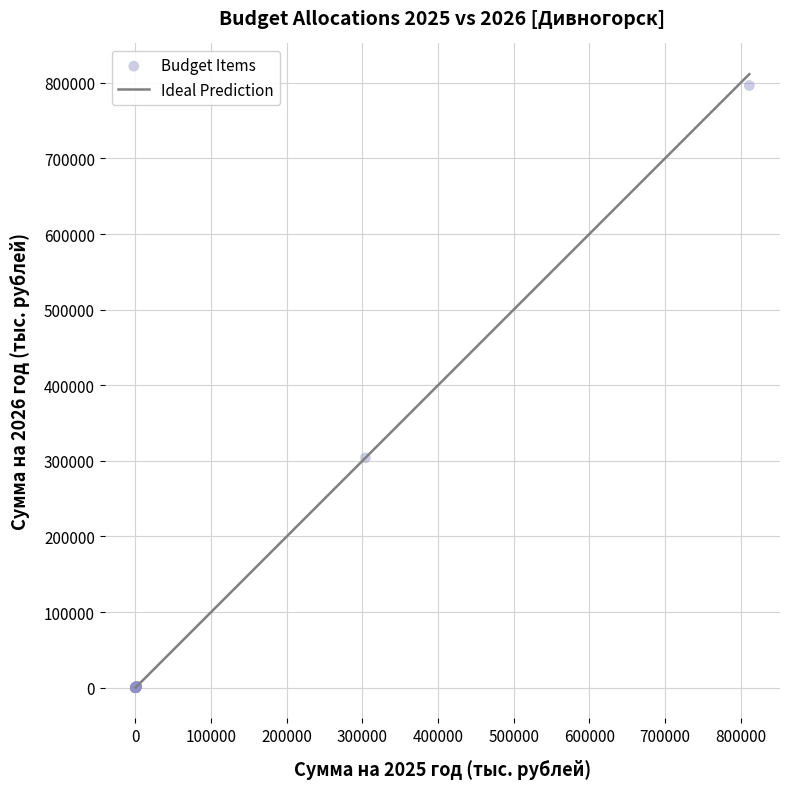

What Y value in the scatter plot is closest to 398175?

303975.5